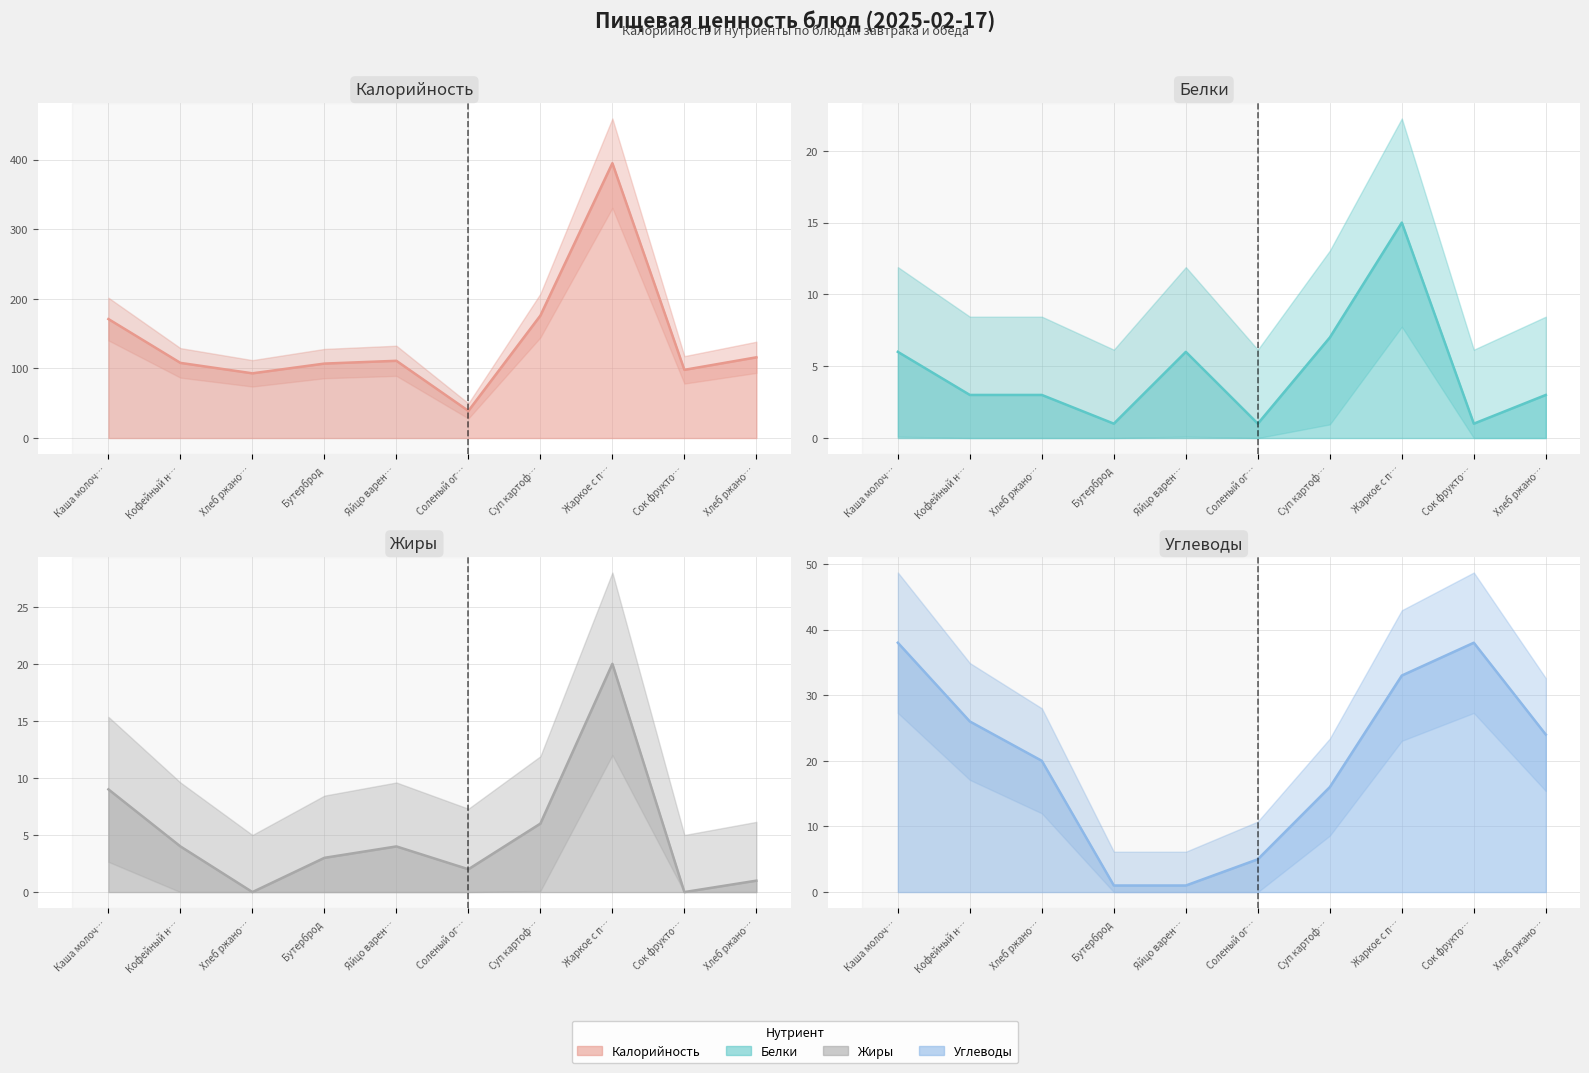

True or false: Жиры and Калорийность cross at least once.

False